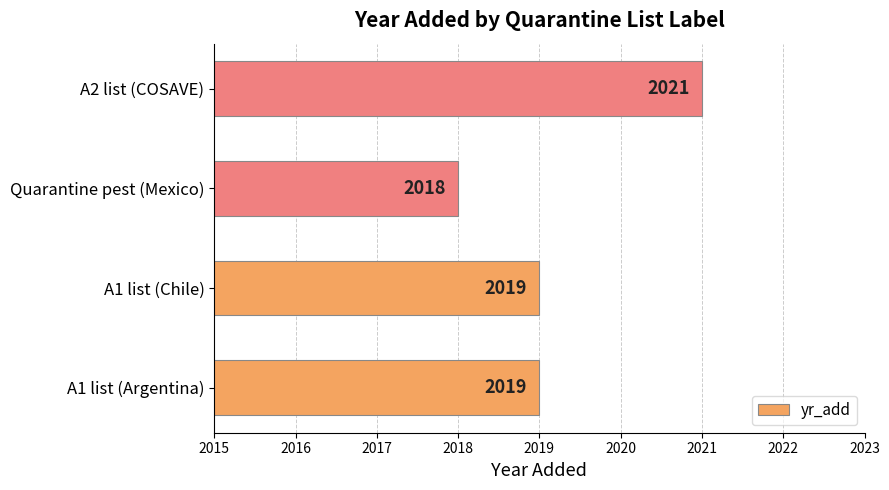

How many bars are there in total?

4